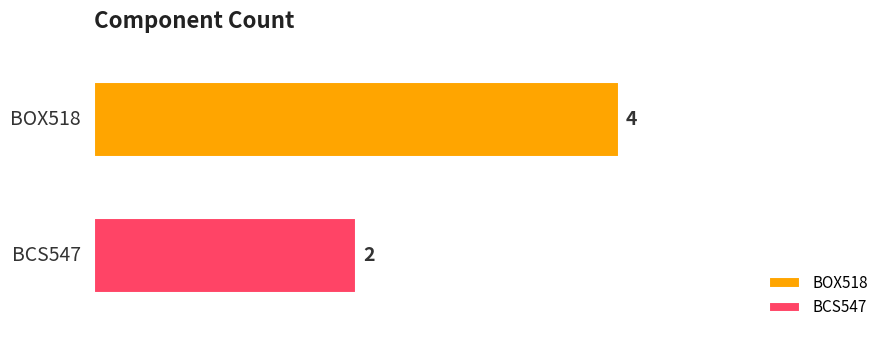

Which series has the widest spread of values?

BOX518